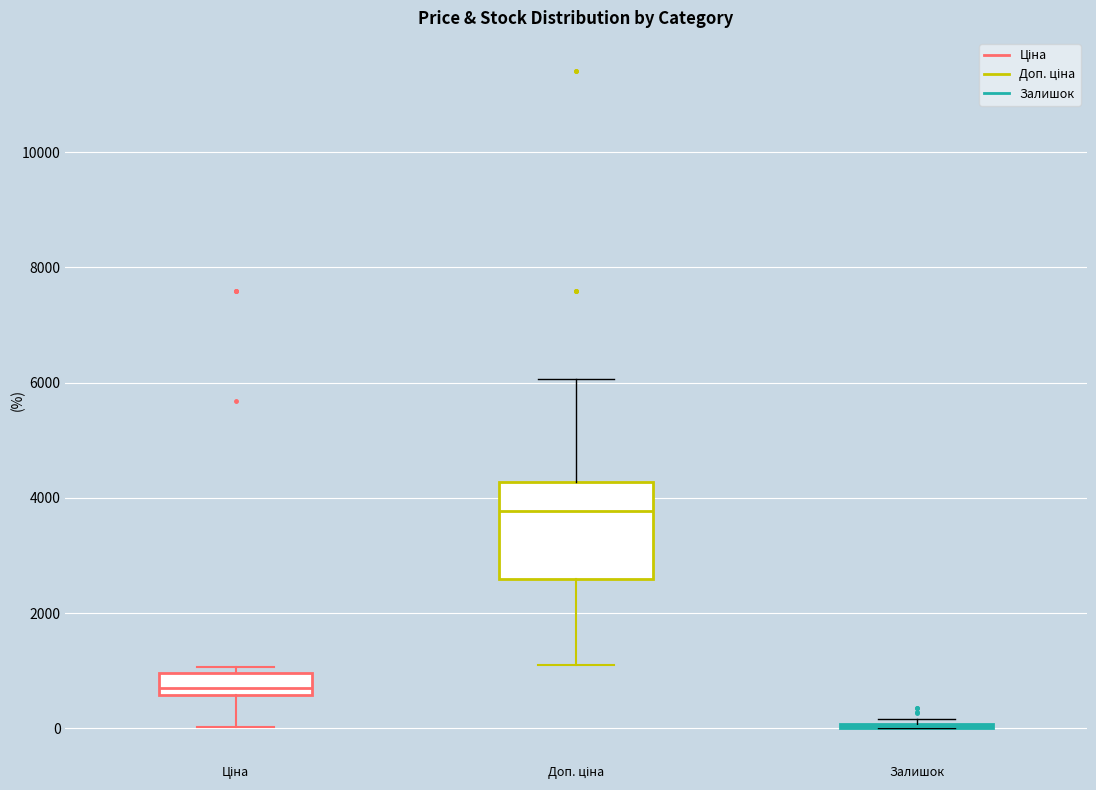

Where is the lower edge of the box for Ціна on the y-axis? The values are not printed on the chart, so give them approximately, as read against the axis.

600